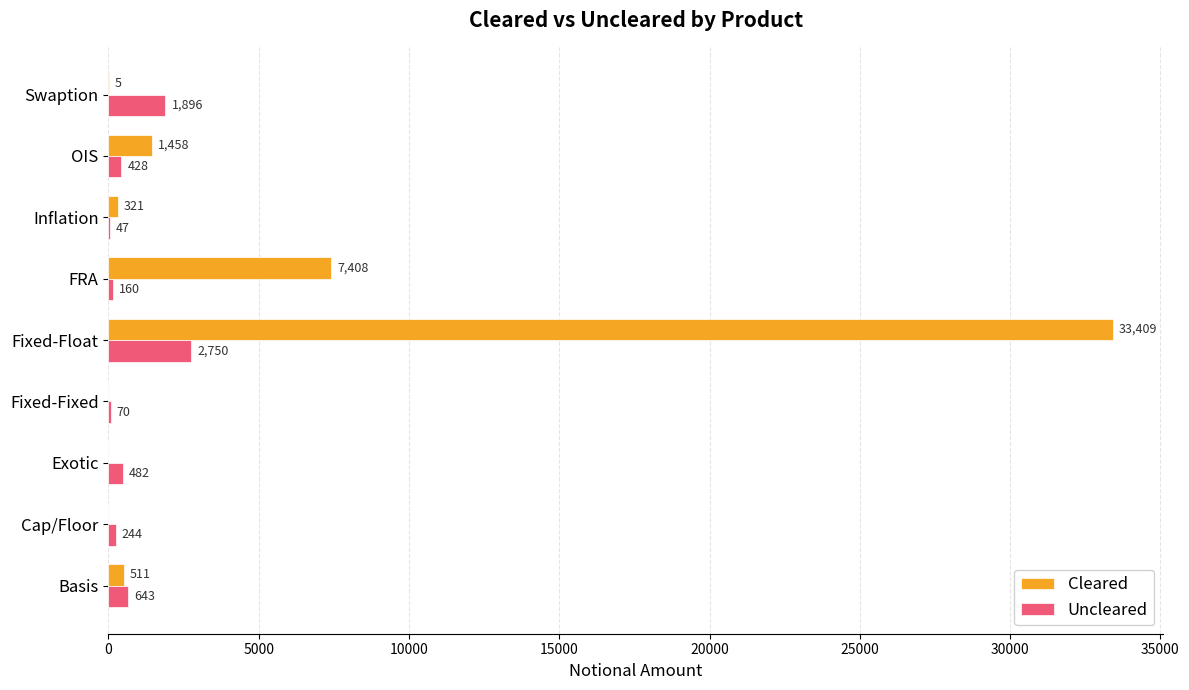

True or false: Cleared has a value of 0 at Fixed-Fixed.

True